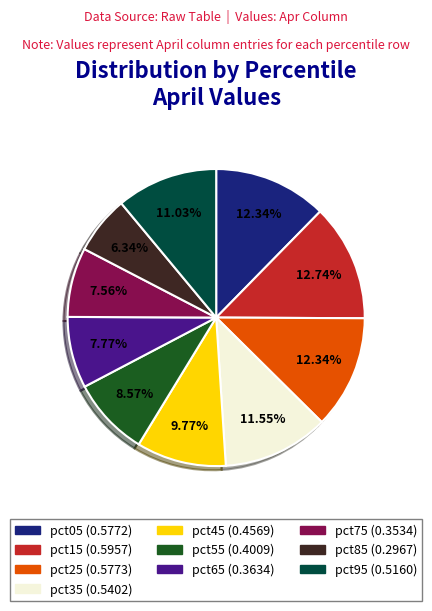

Does any single category account for the majority?

No